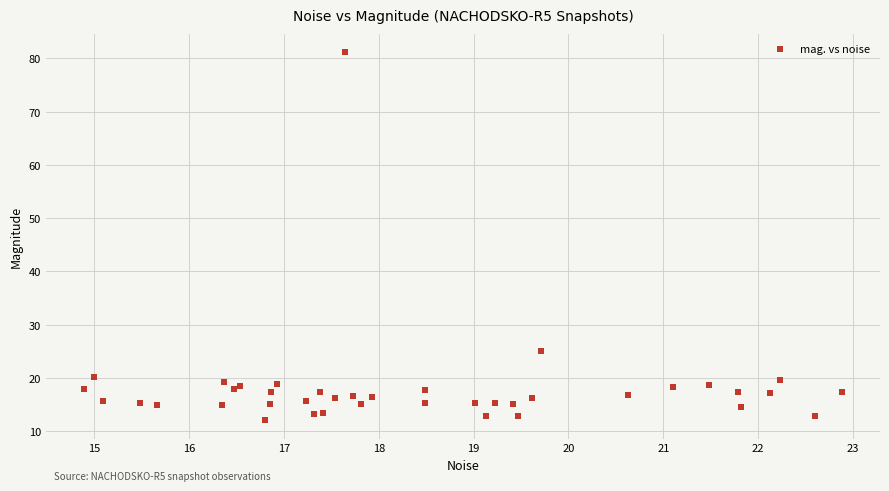

What Y value in the scatter plot is closest to 46?

25.0